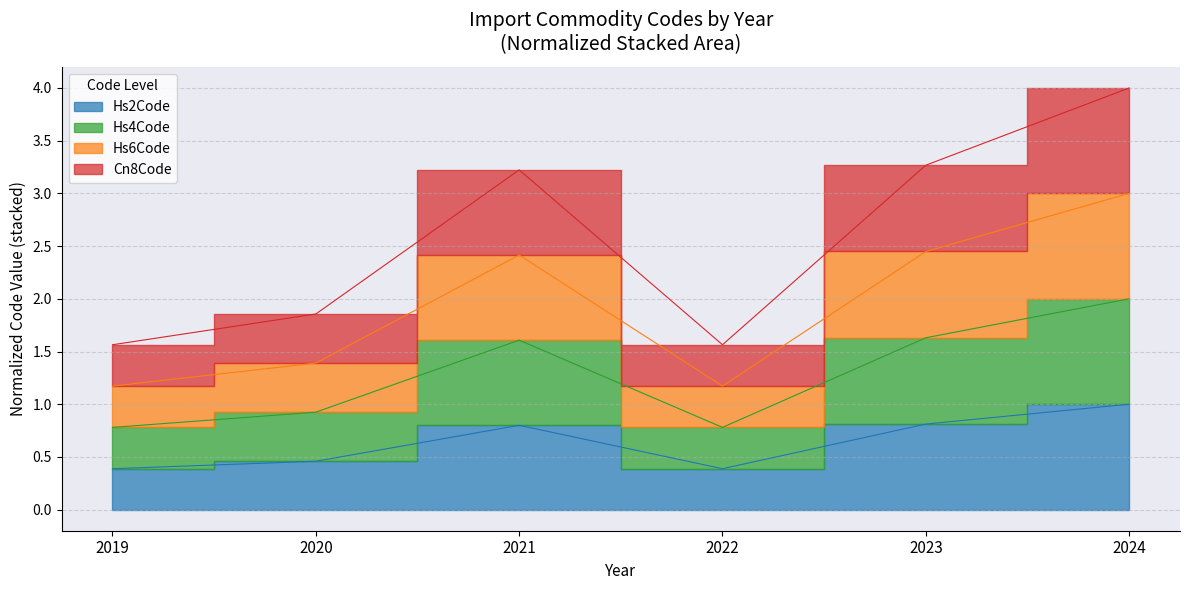

What is the approximate value of Hs6Code at 2024?

3.0